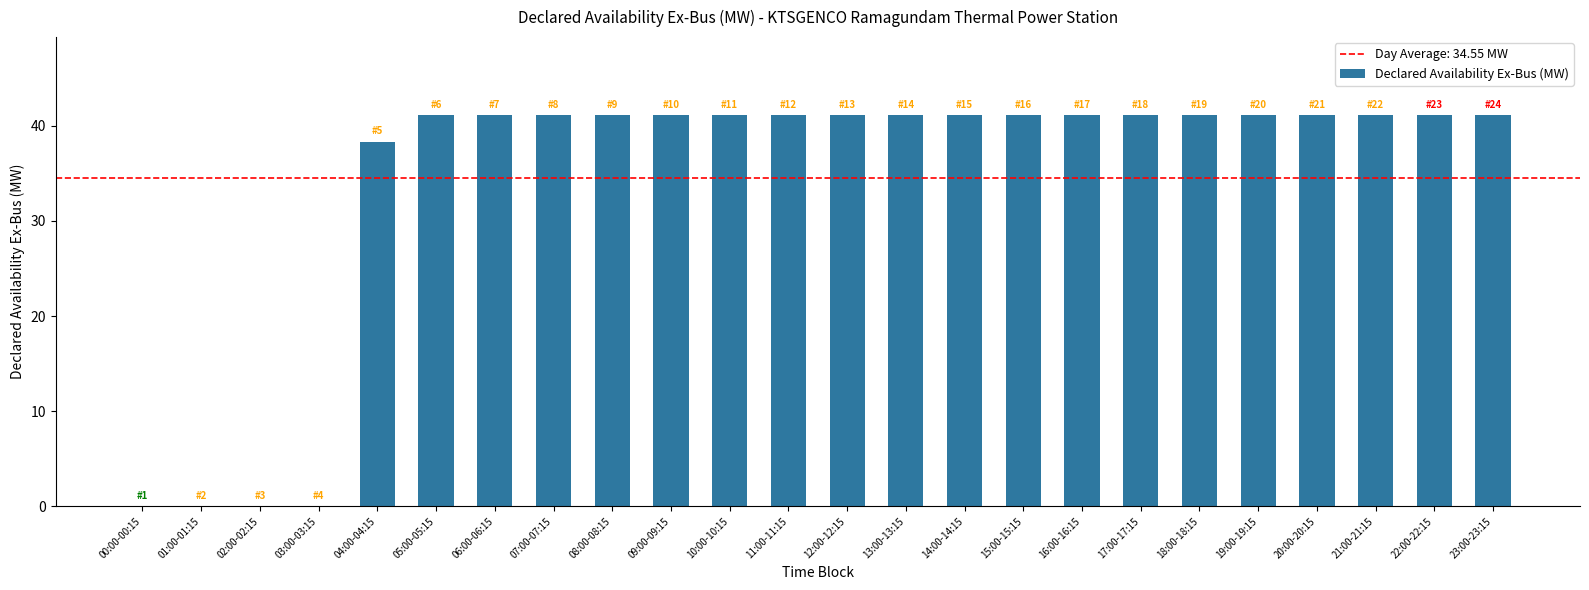

Where is the data nearest to the value 20?

04:00-04:15